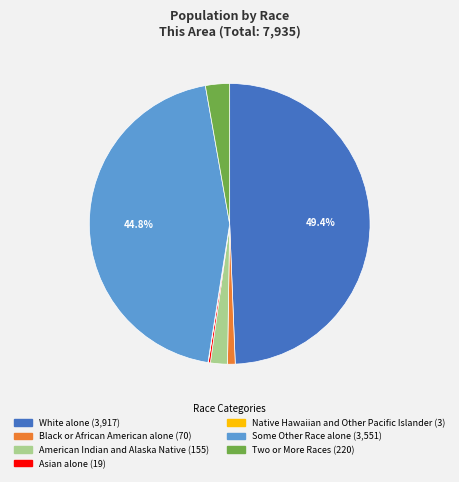

Does White alone account for over 50% of the chart?

No